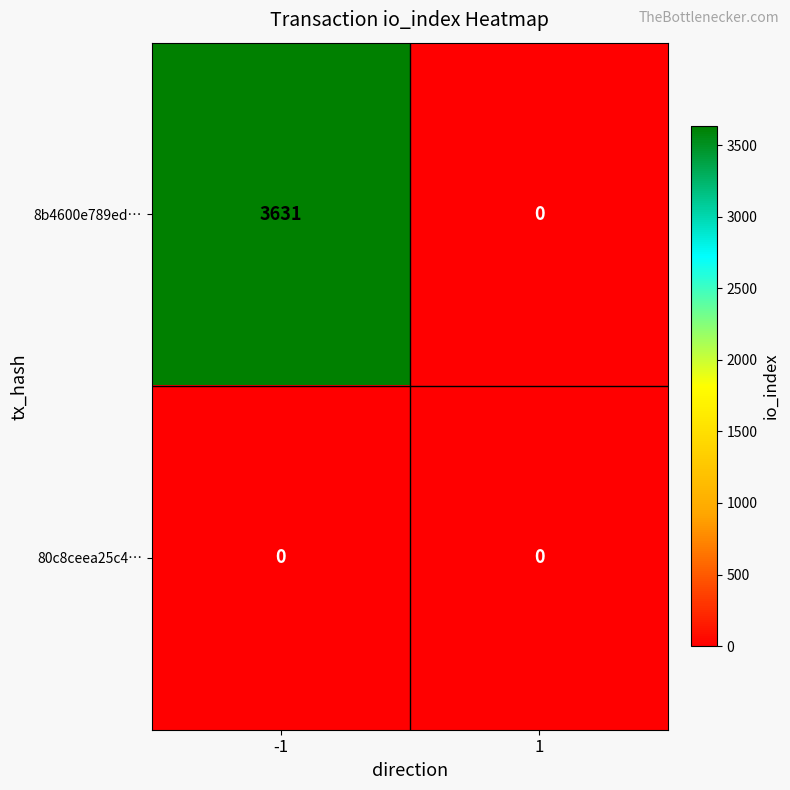

What is the spread (max minus min) of values at -1?

3631